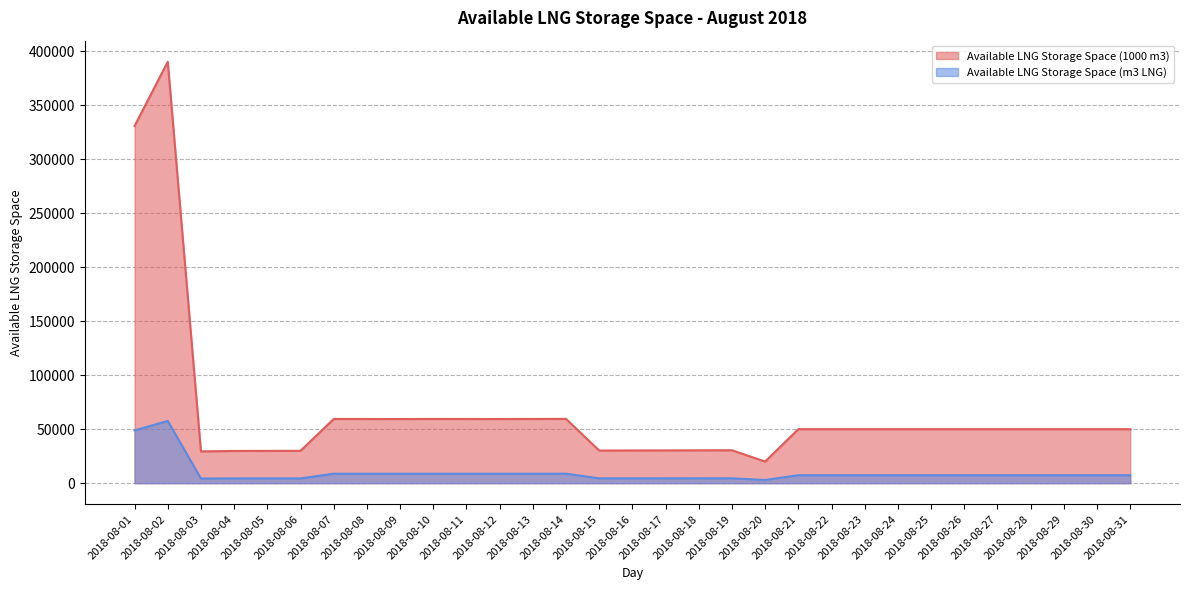

What is the sum of all Available LNG Storage Space (m3 LNG) values?

300872